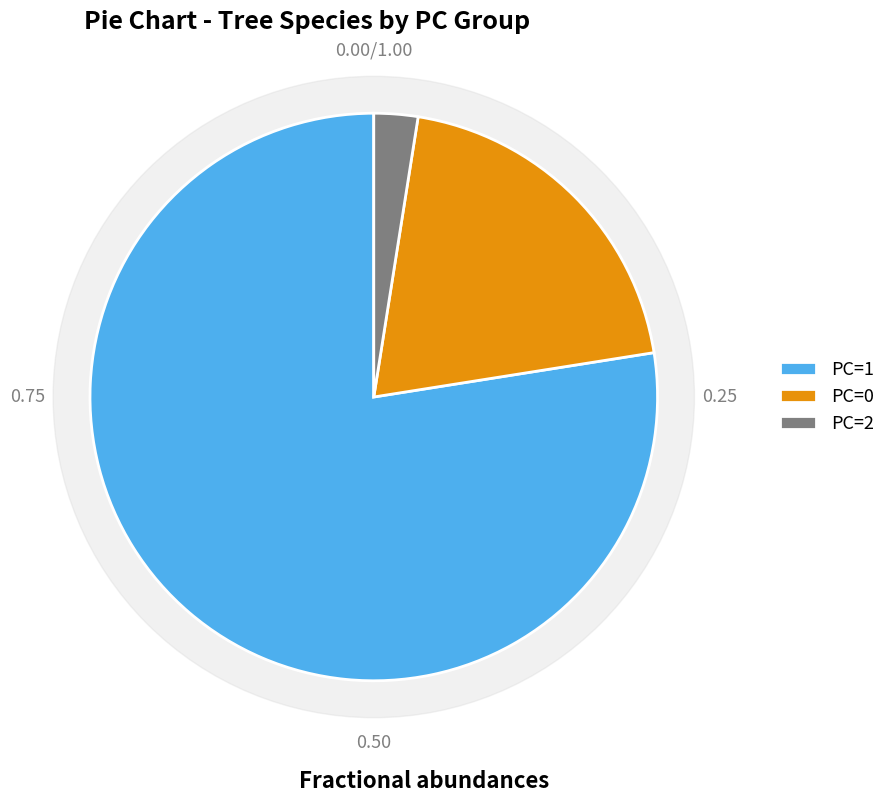

How many segments does this pie chart have?

3